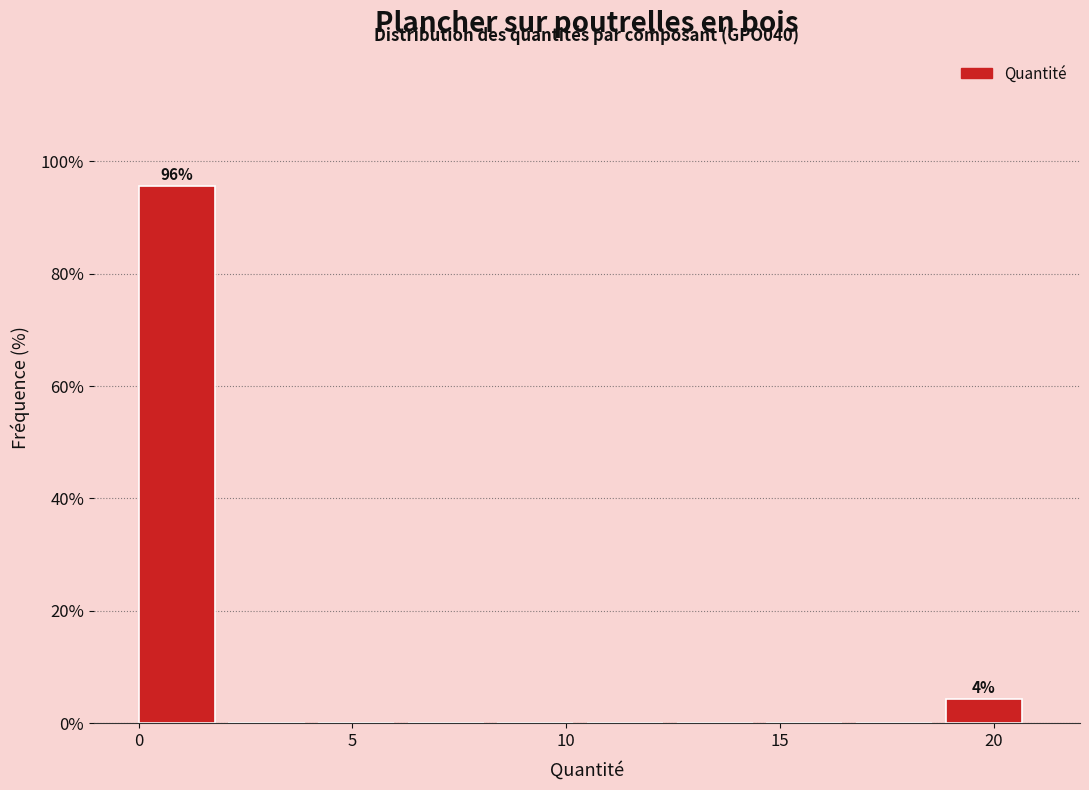

Which range on the x-axis has the tallest bar?

0.0 to 2.0